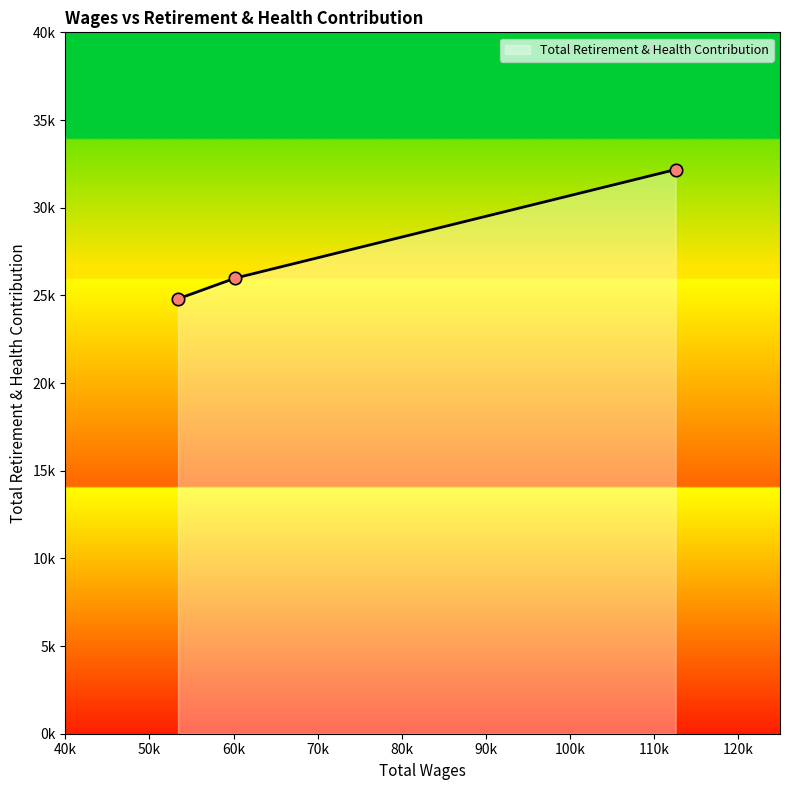

Is this an area chart (filled region under the line)?

Yes